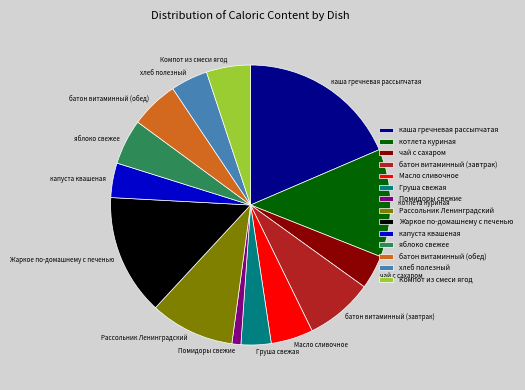

Is батон витаминный (обед) the majority of the pie?

No